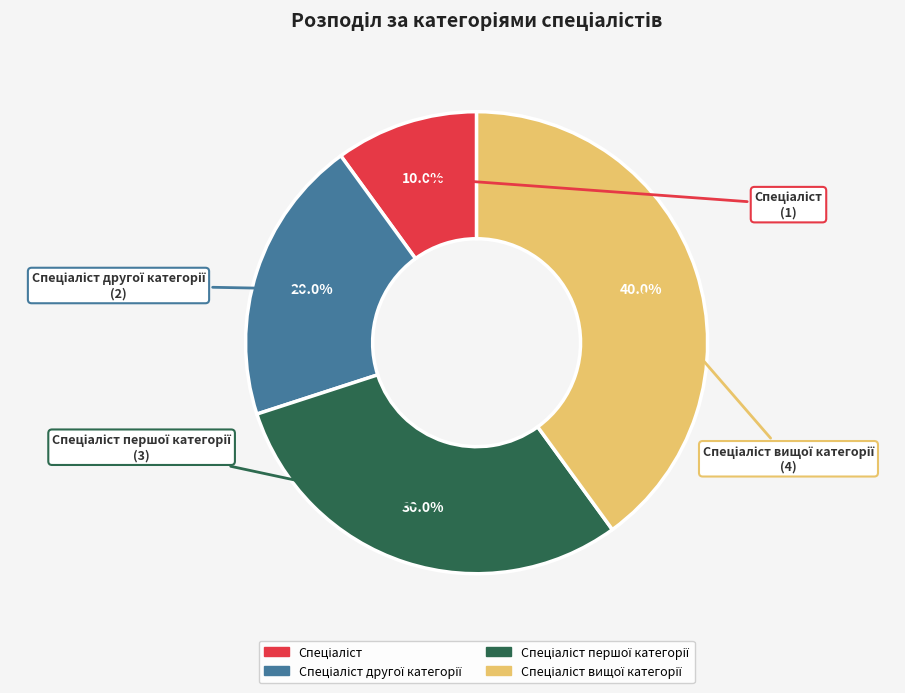

Does any single category account for the majority?

No